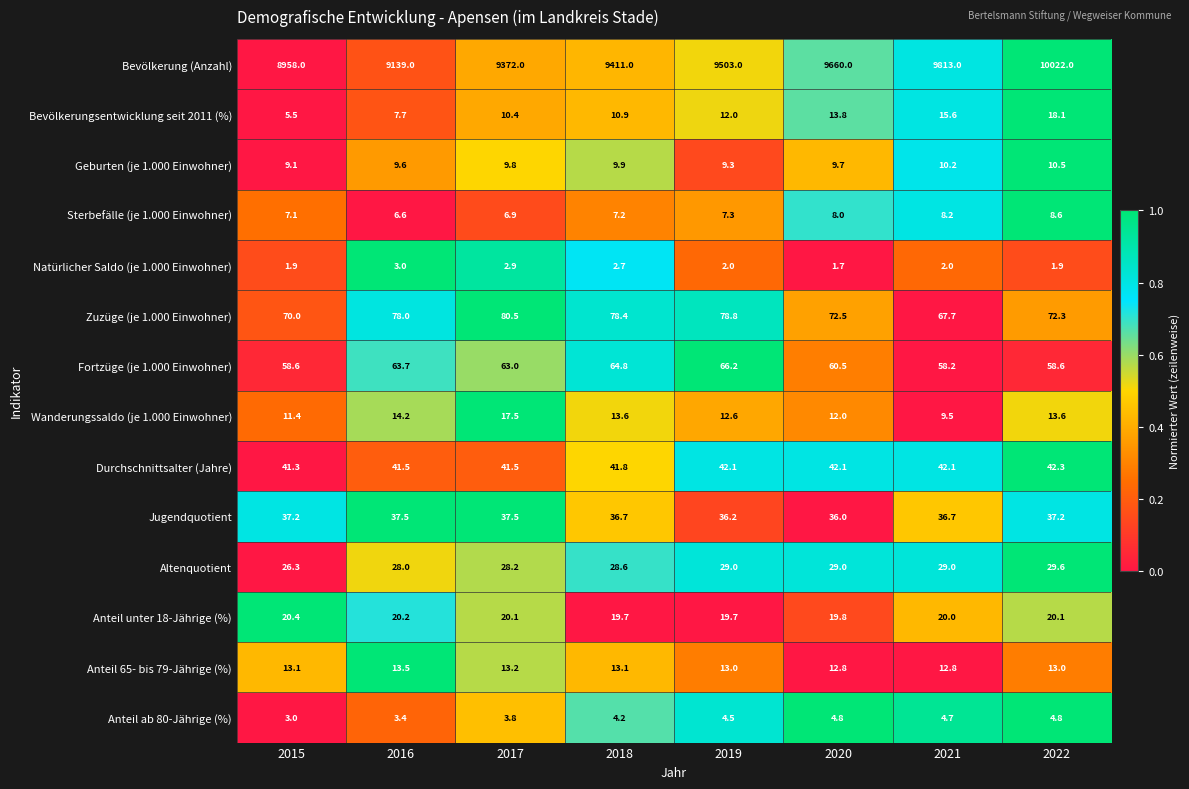

The value of Geburten (je 1.000 Einwohner) at 2016 is 5.3. True or false?

False